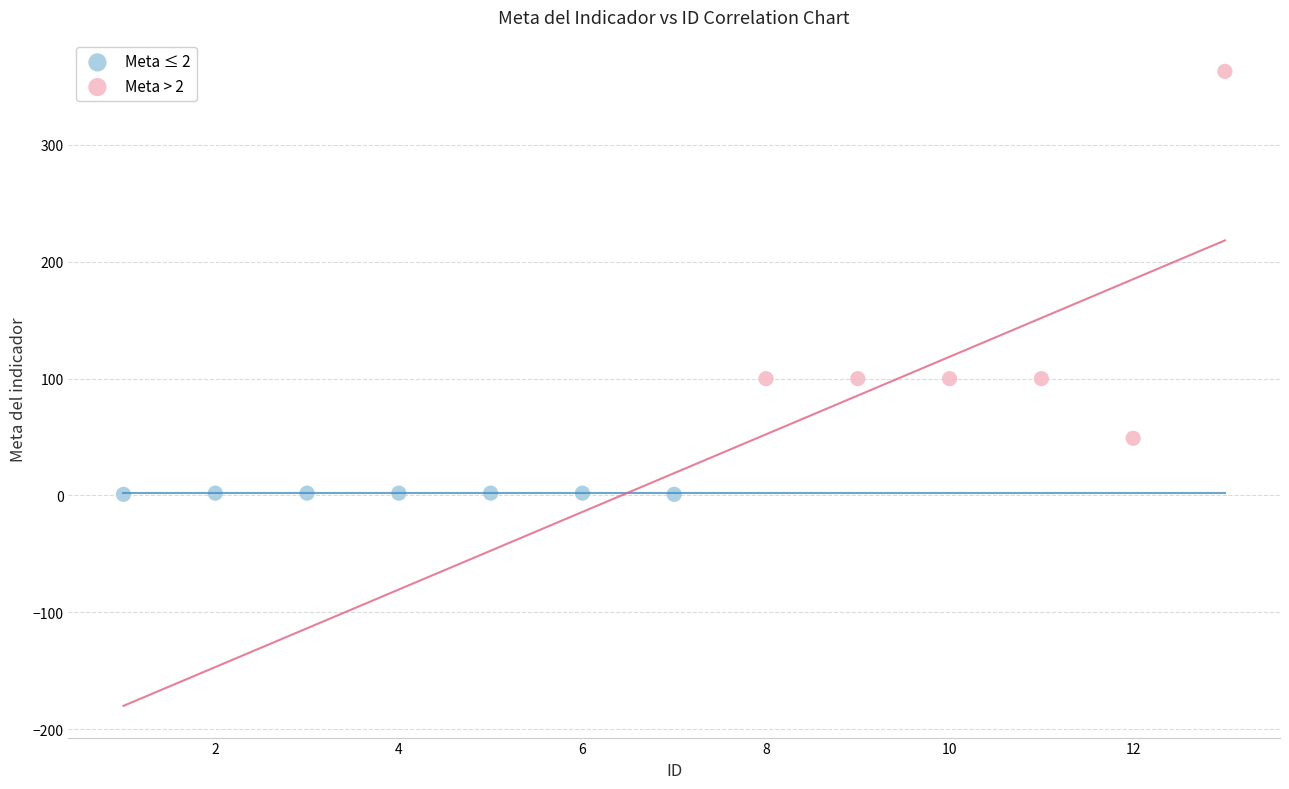

Which series contains the highest Y value?

Meta > 2